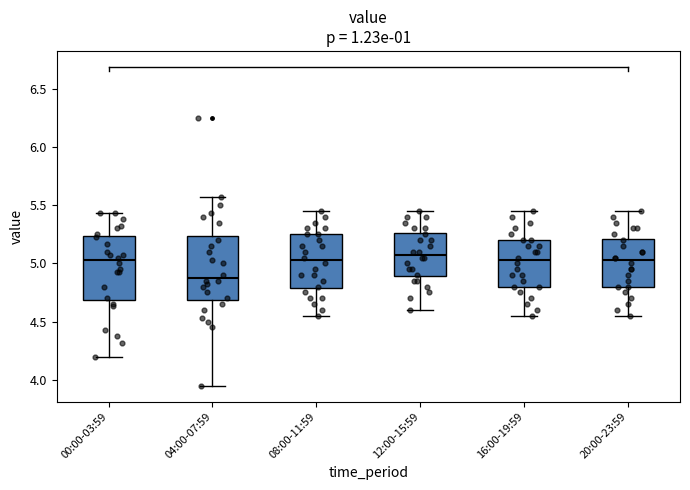

Where does the lower whisker of the box for 00:00-03:59 end on the y-axis? The values are not printed on the chart, so give them approximately, as read against the axis.

4.20